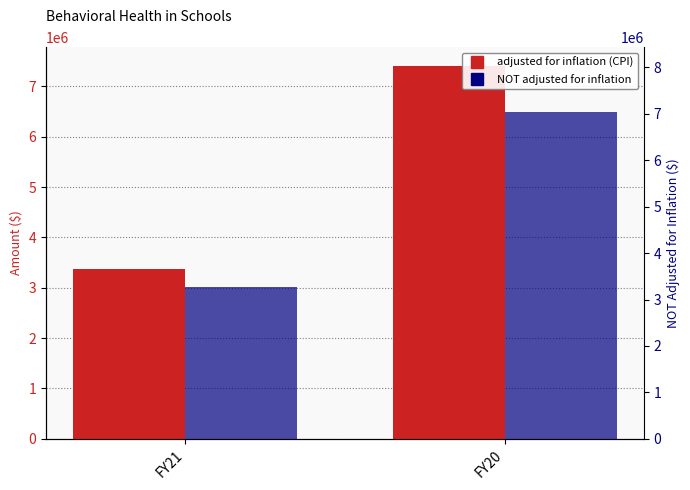

Where is NOT adjusted for inflation nearest to the value 4750000?

FY21